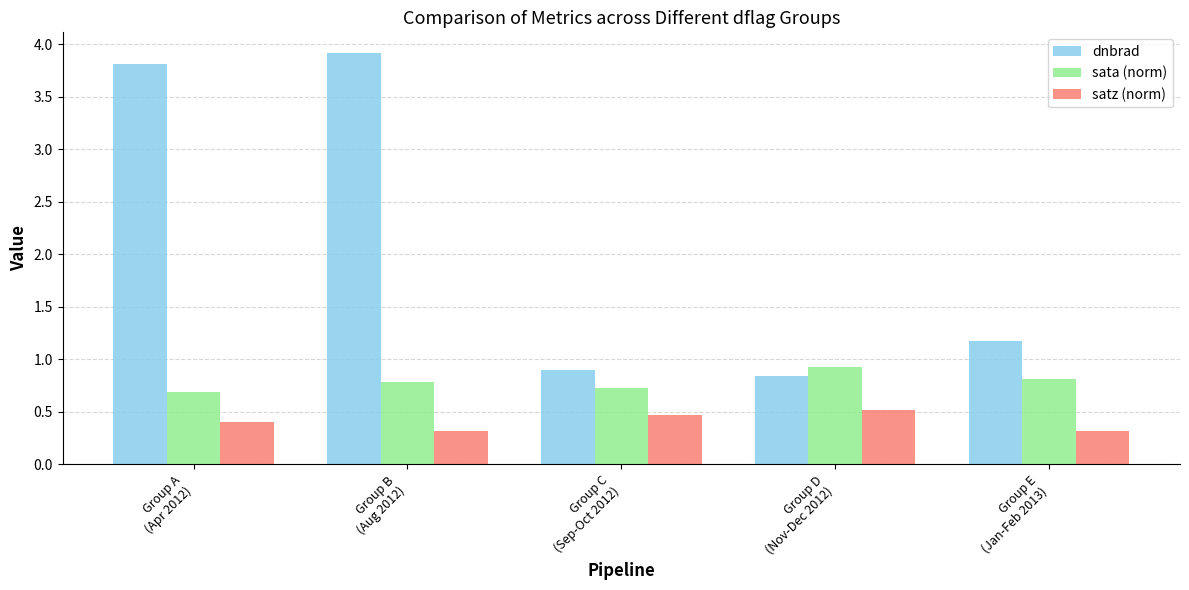

Which series has the widest spread of values?

dnbrad